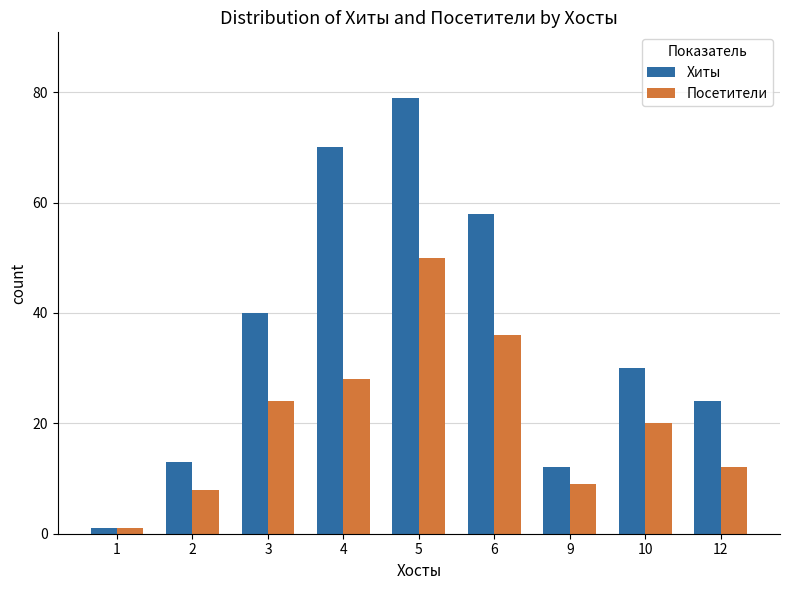

Which series has the largest range (max minus min)?

Хиты